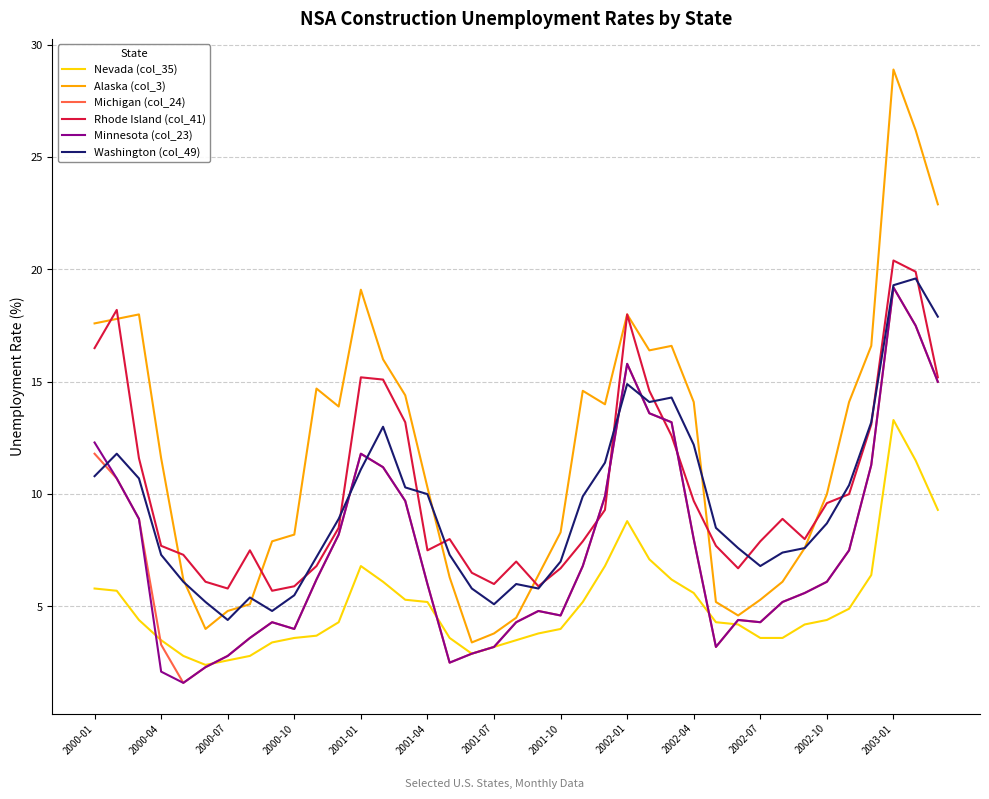

What is the smallest value displayed?

1.6